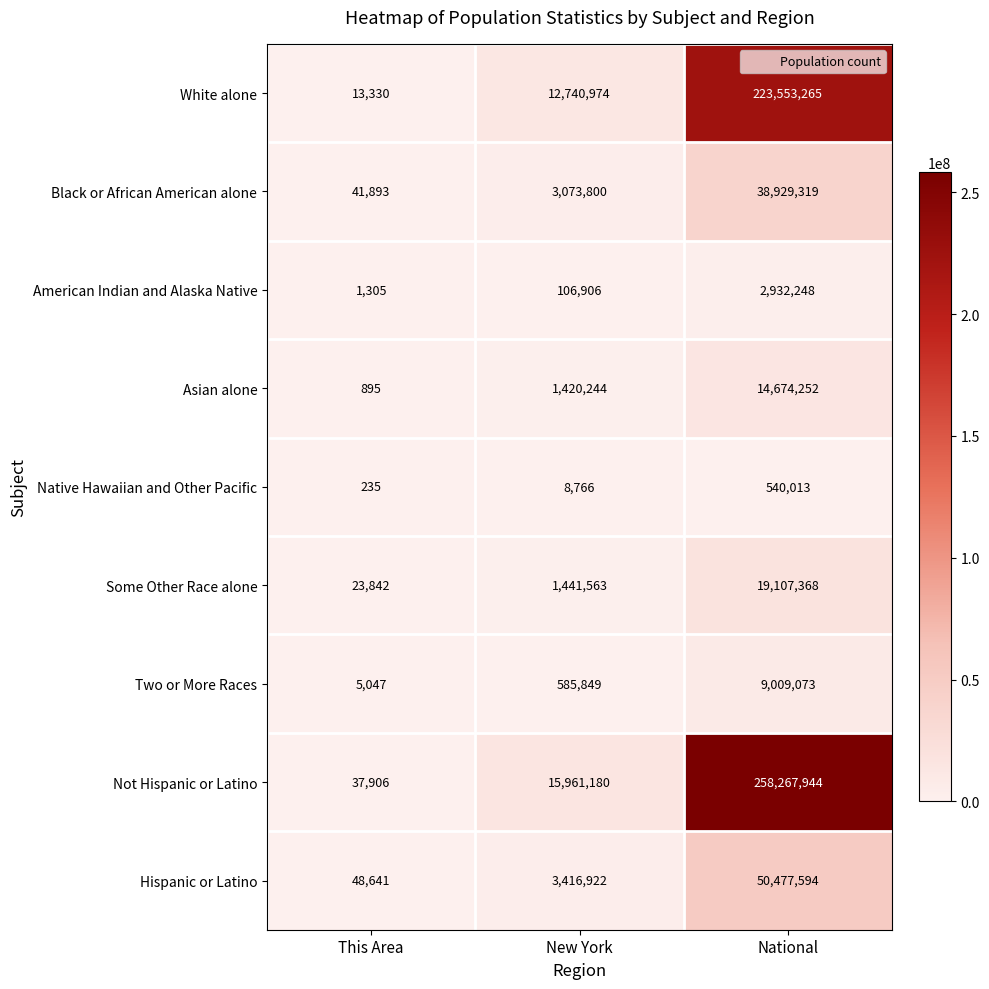

Is it true that Native Hawaiian and Other Pacific equals 540013 at National?

True